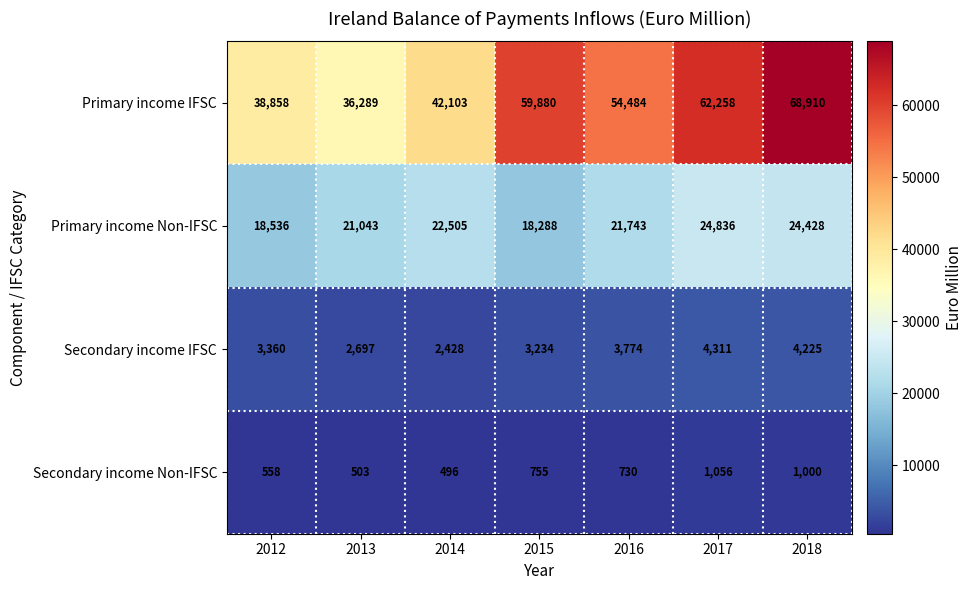

Which series changed the most between 2014 and 2017?

Primary income IFSC